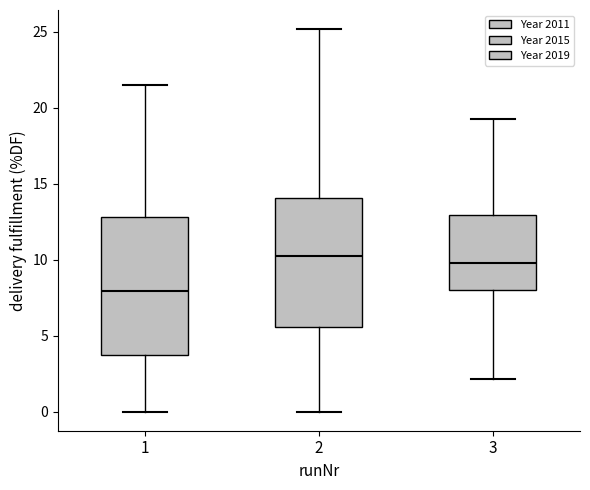

Which box has the lowest median line?

1